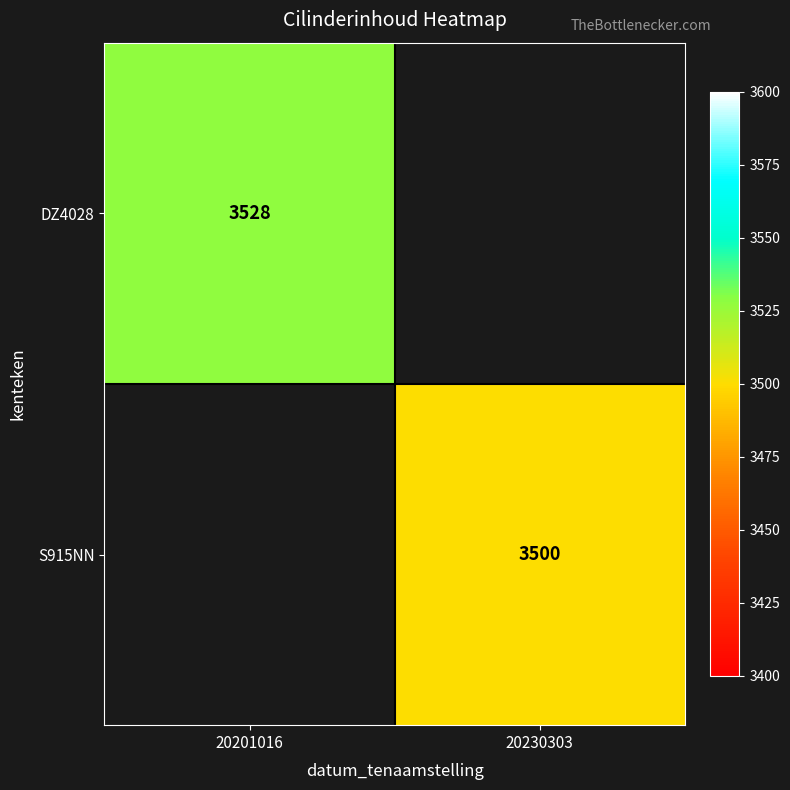

The S915NN series shows 764.2 at 20230303. True or false?

False